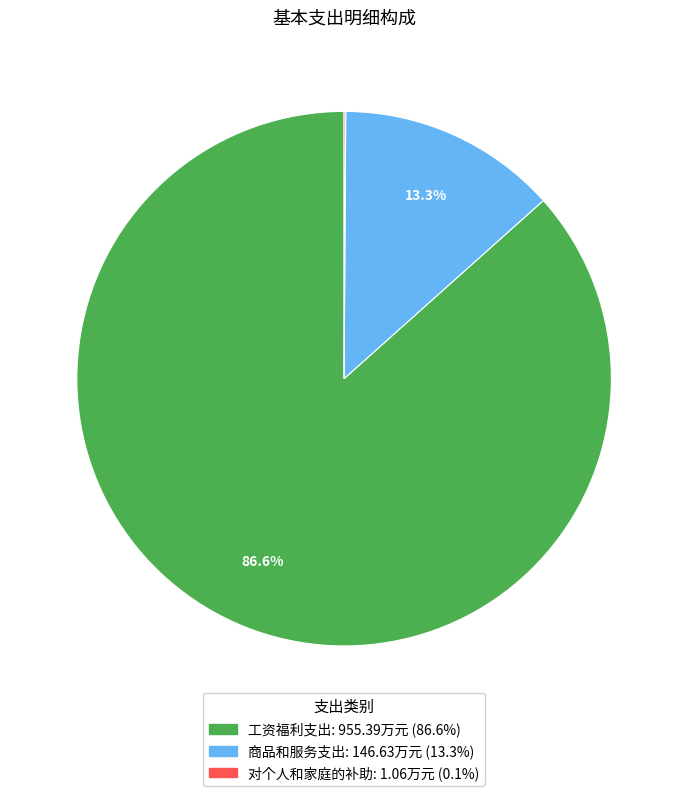

What is the majority slice?

工资福利支出